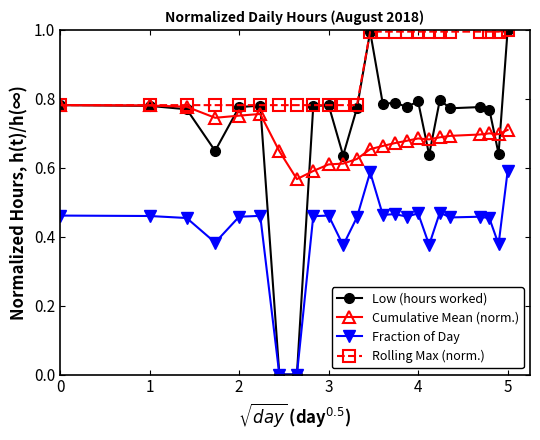

What is the maximum value shown in the chart?

1.0